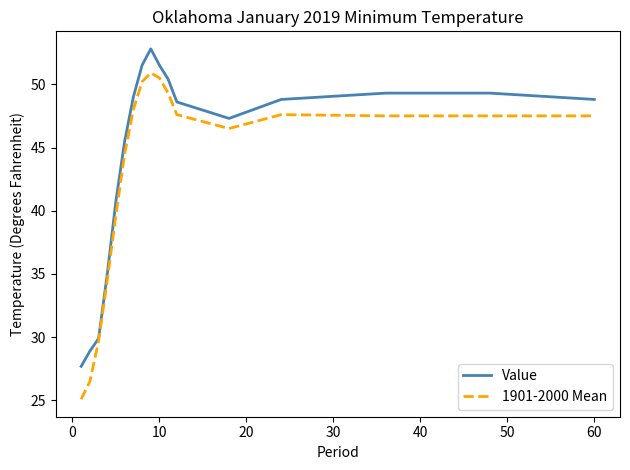

Which series has the largest total across all categories?

Value